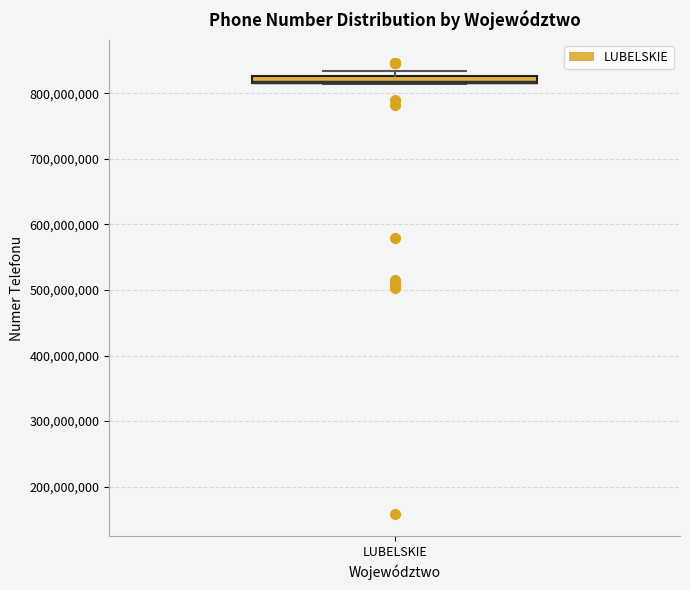

Where is the lower edge of the box for LUBELSKIE on the y-axis? The values are not printed on the chart, so give them approximately, as read against the axis.

820000000